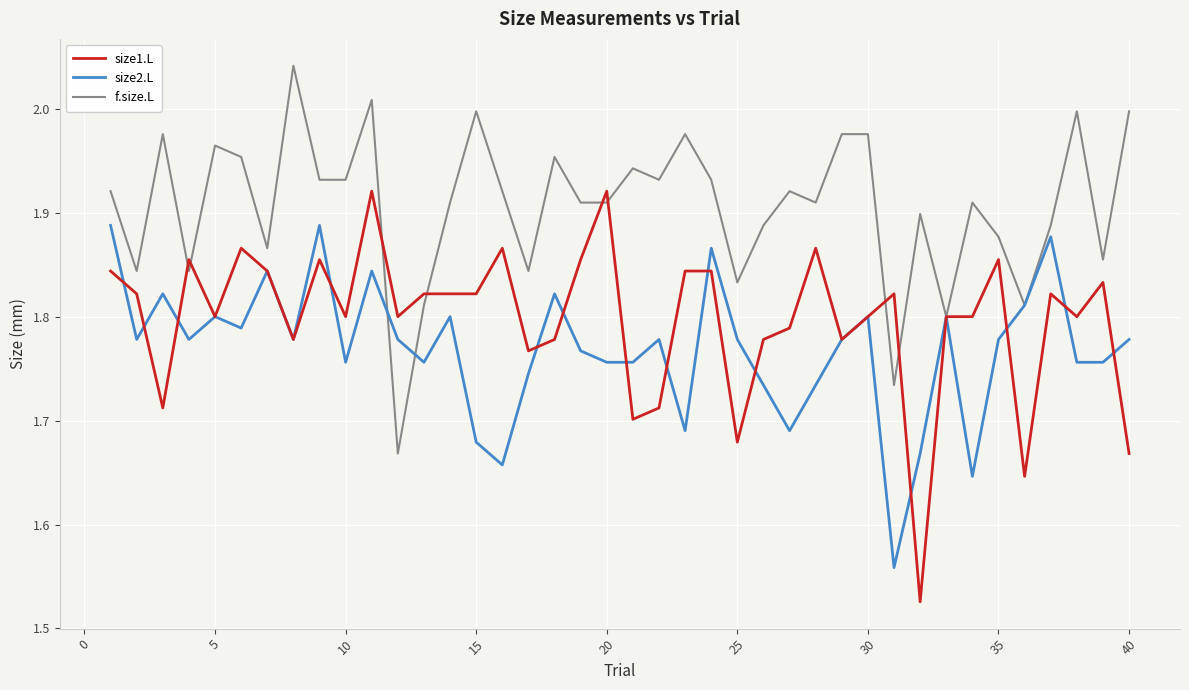

Which series has the largest total across all categories?

f.size.L